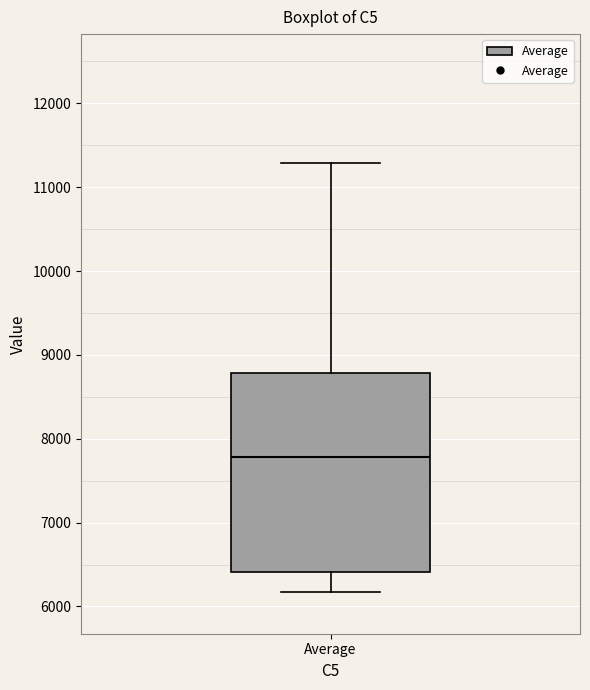

Transcribe this box plot: give where the median line is, the range the box spans, and where the two whiskers end, as read against the y-axis. The values are not printed on the chart, so give them approximately, as read against the axis.

median 7800, box 6400 to 8800, whiskers 6200 to 11300